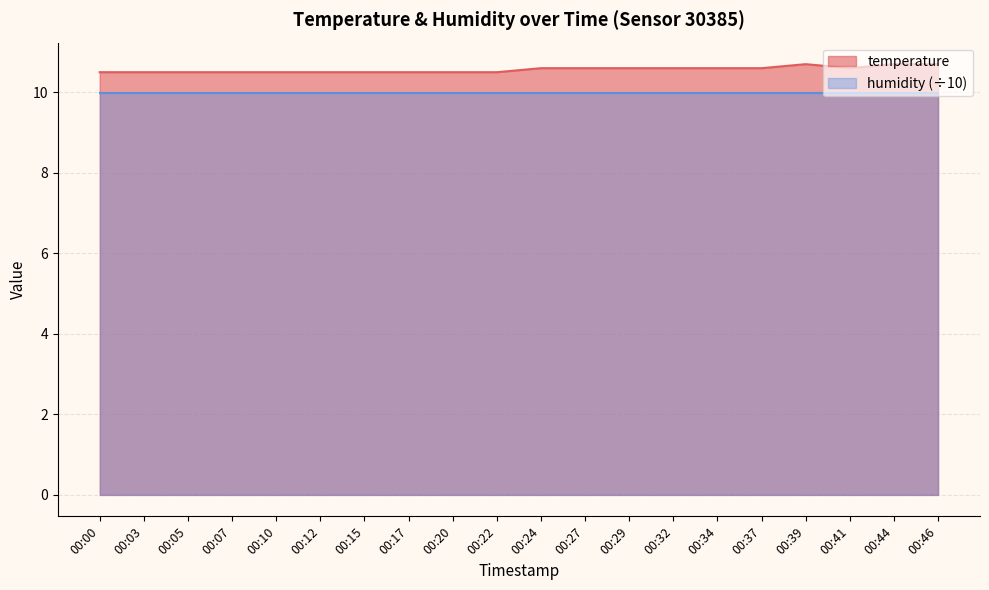

At which label is the value closest to 10?

00:00